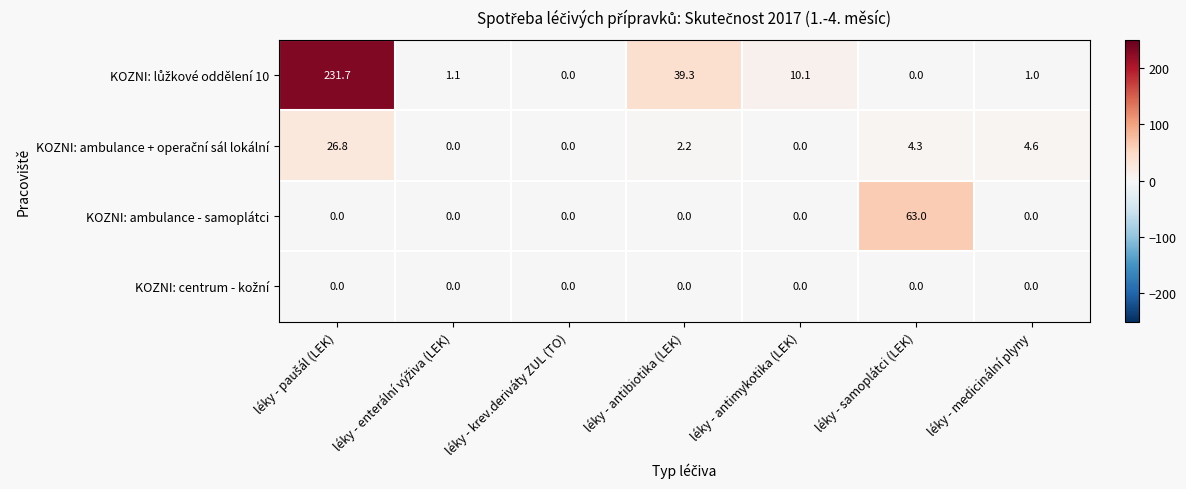

What is the total value across all series at léky - samoplátci (LEK)?

67.3